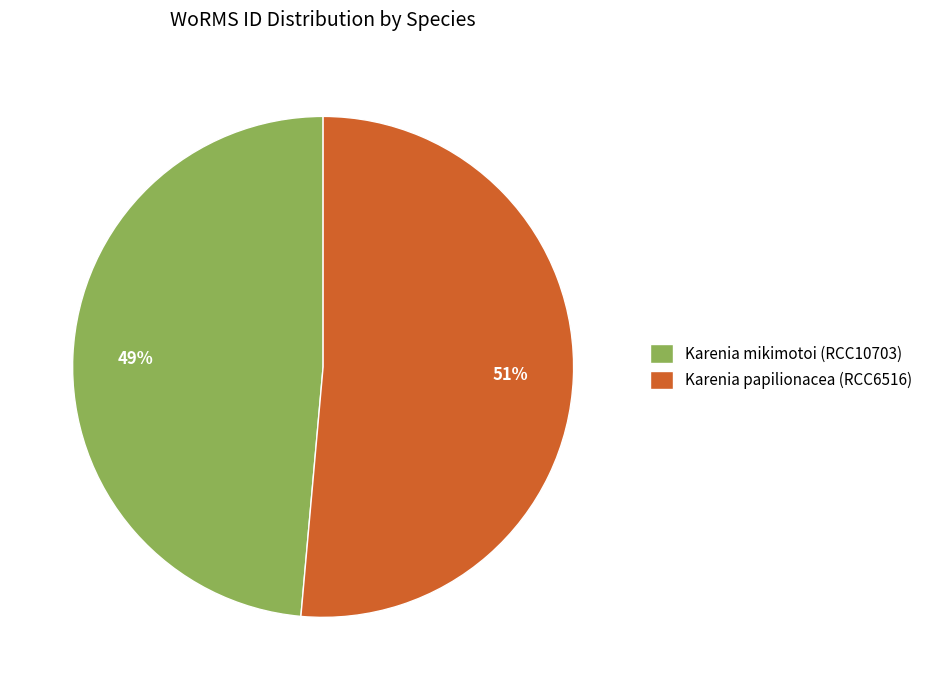

How many slices are in this pie chart?

2